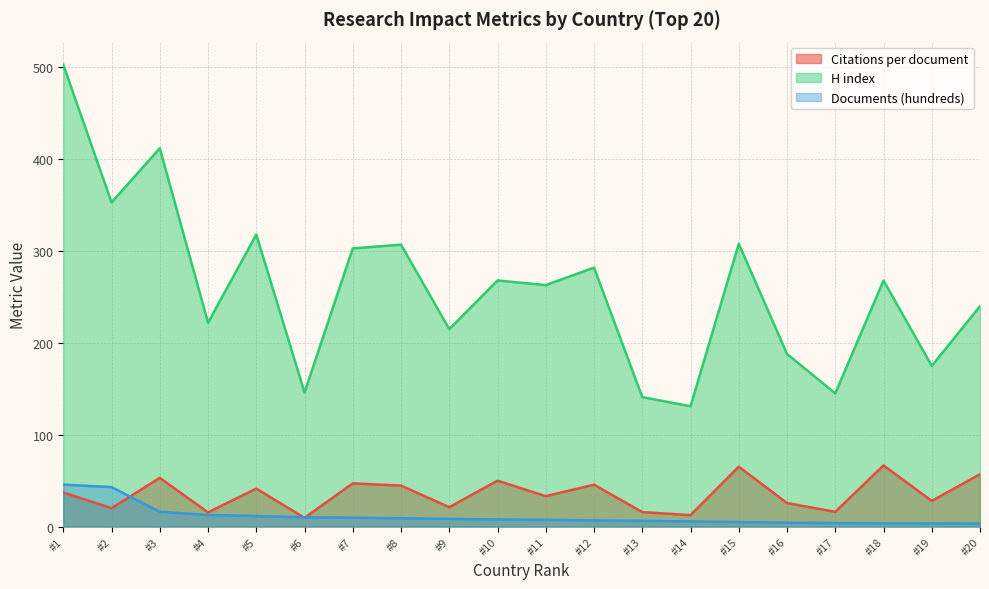

What is the difference between the maximum and minimum values in the H index series?

372.0